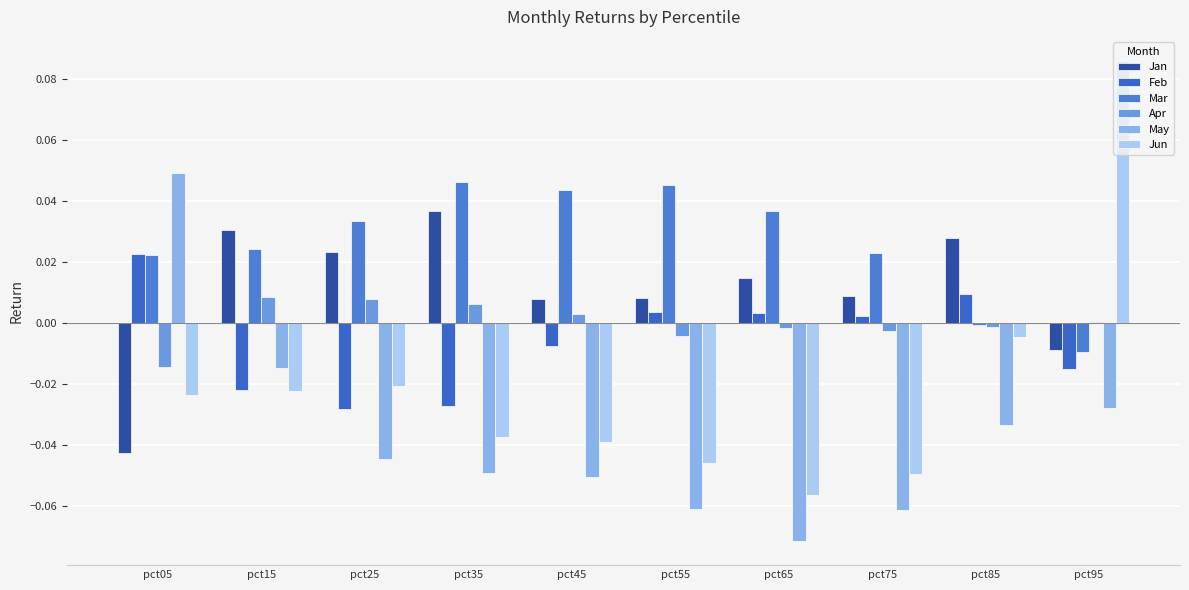

Are the bars grouped side by side (vs. stacked)?

Yes